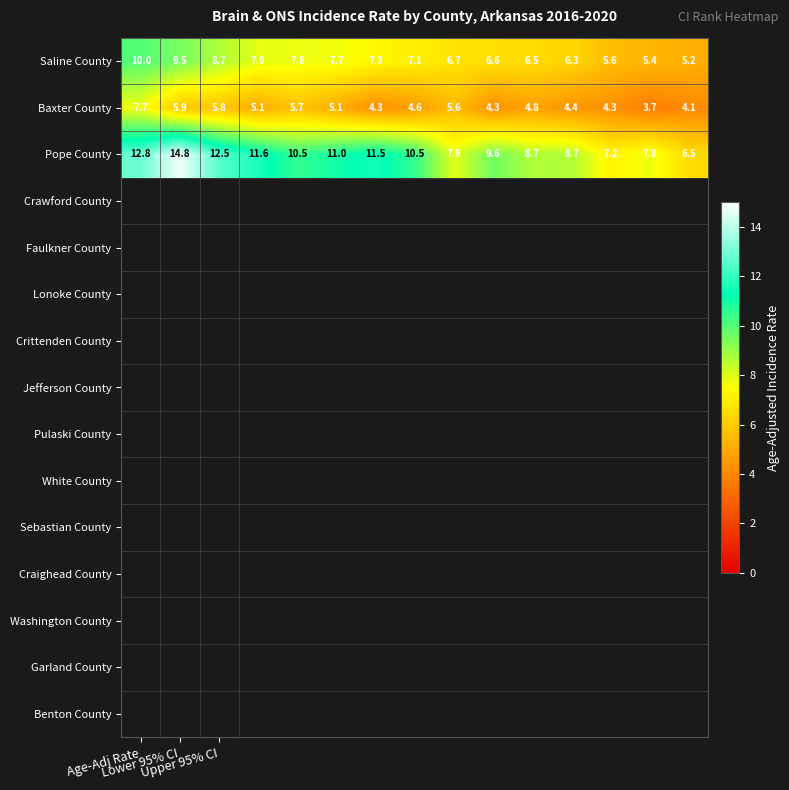

Which series has the largest total across all categories?

Pope County